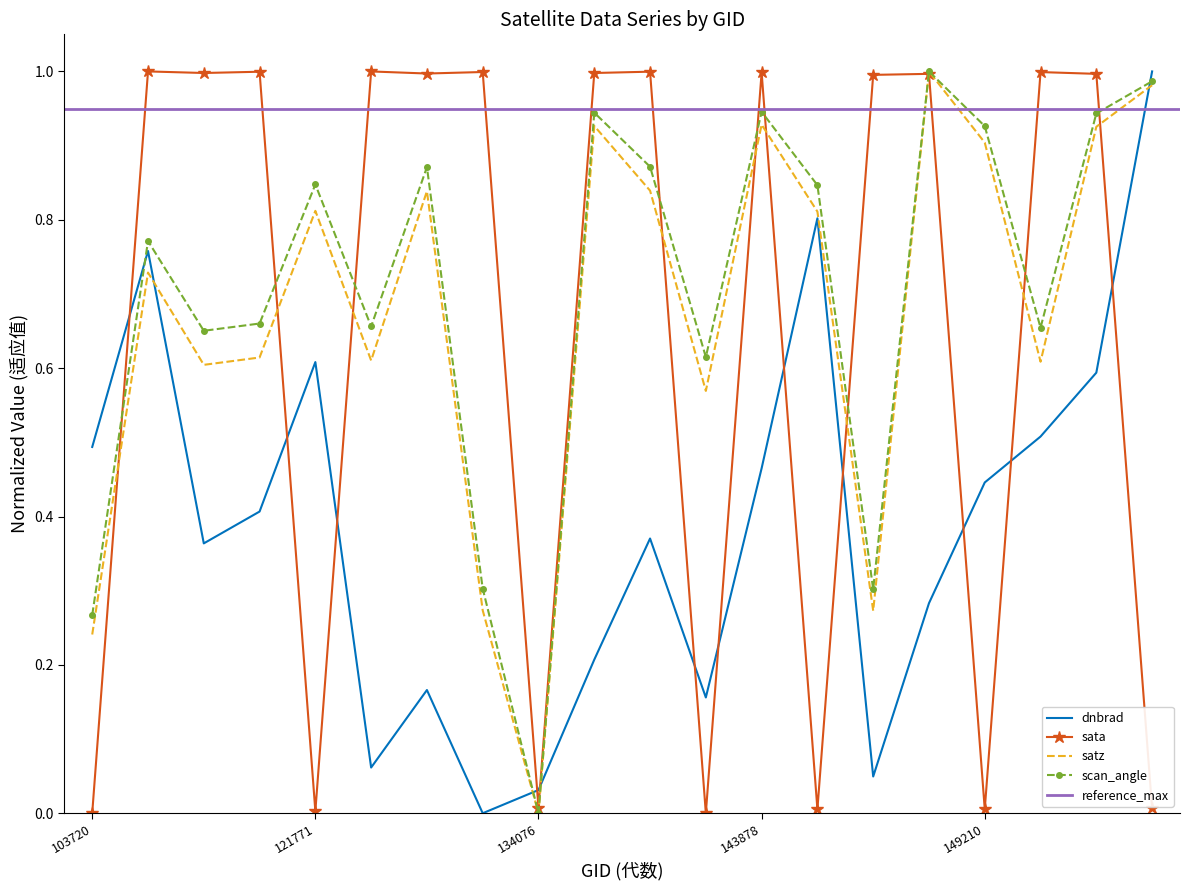

Read the sata value at 133343.

1.0